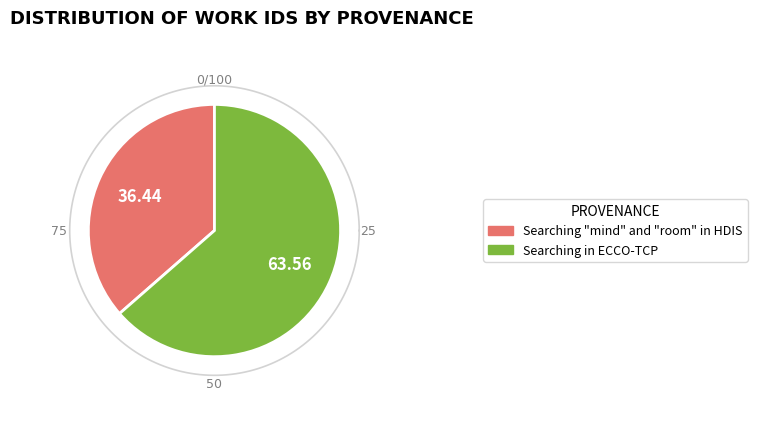

Rank the categories by value from highest to lowest.

Searching in ECCO-TCP, Searching "mind" and "room" in HDIS